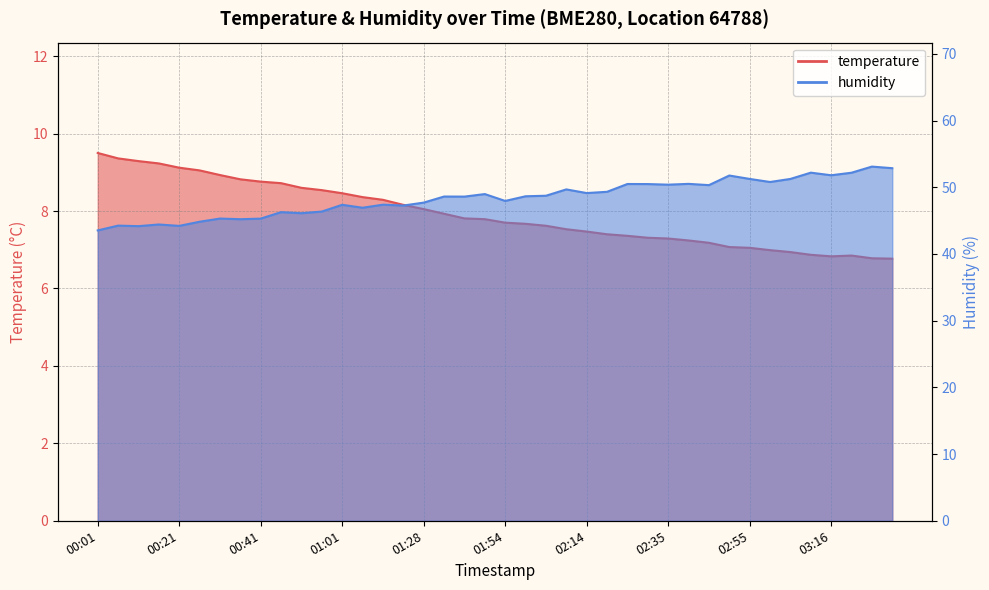

Rank the series by their average value, from lowest to highest.

temperature, humidity